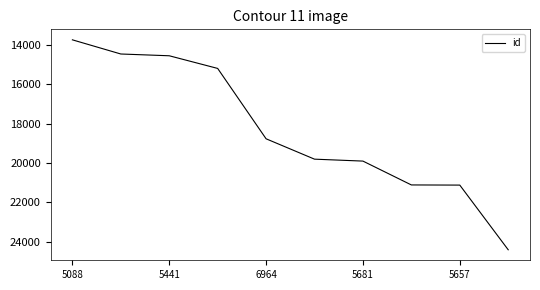

What is the maximum value shown in the chart?

24415